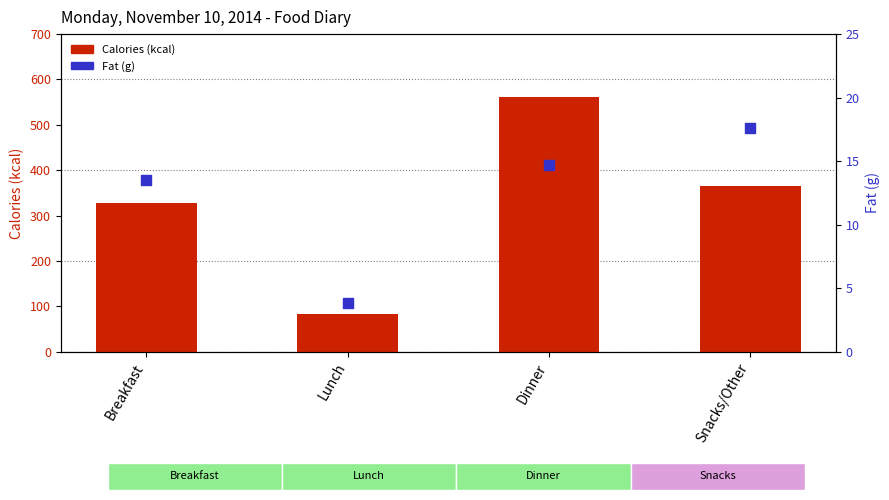

At which category is the sum across all series the highest?

Dinner